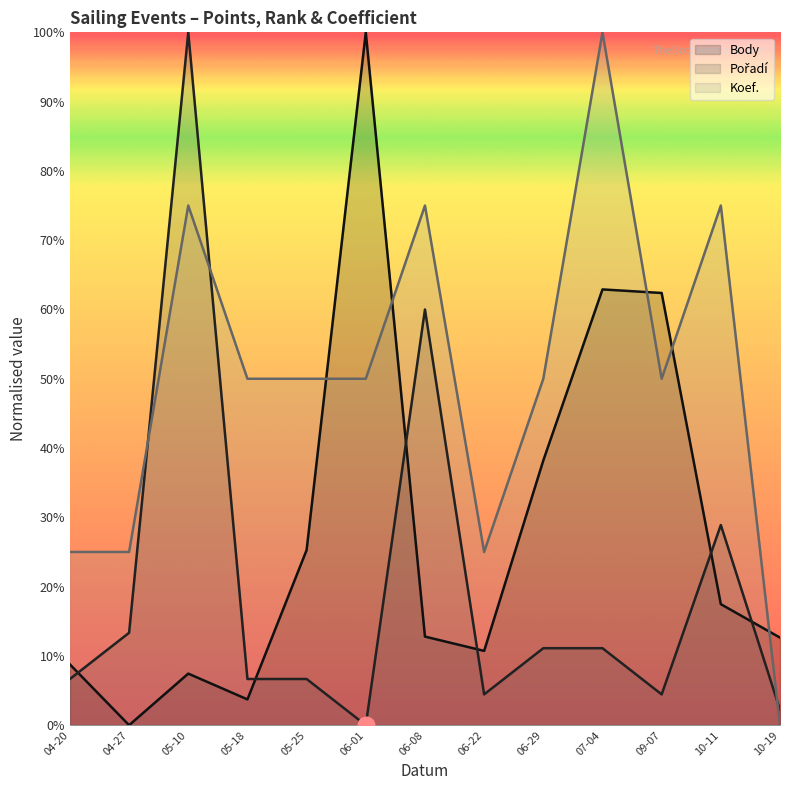

At which label does Body reach its peak?

06-01